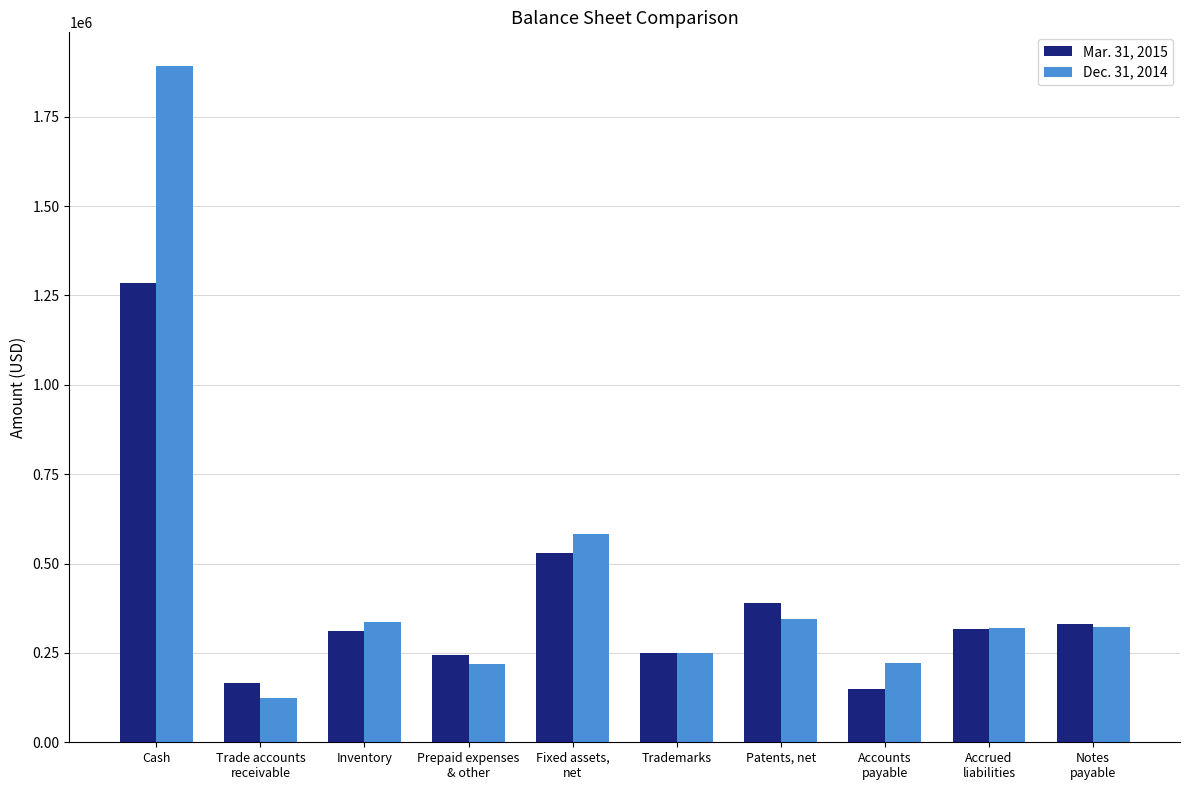

How many data points in Mar. 31, 2015 are less than 315876?

5